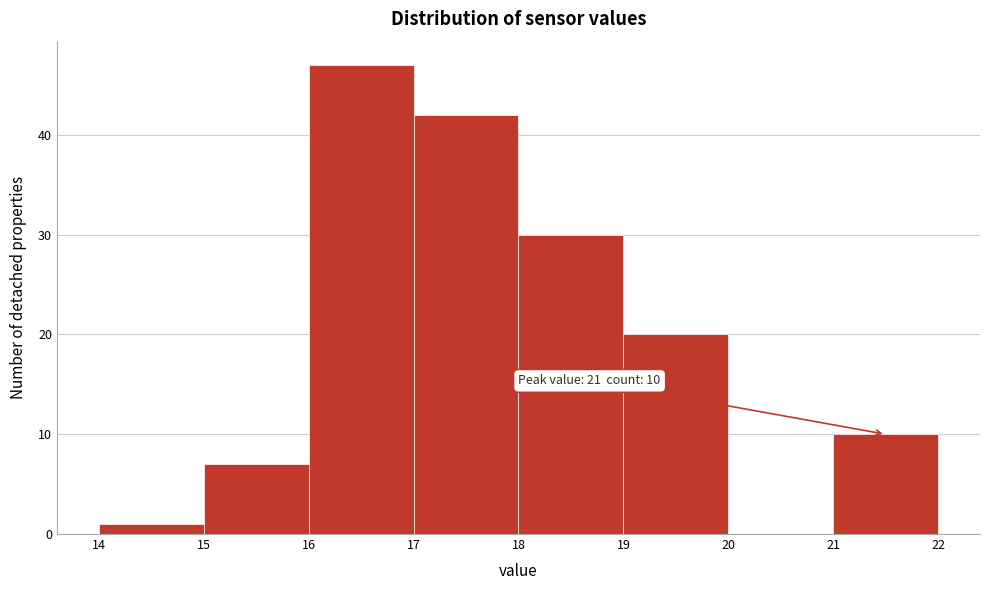

Over which range of the x-axis is the bar tallest?

16 to 17